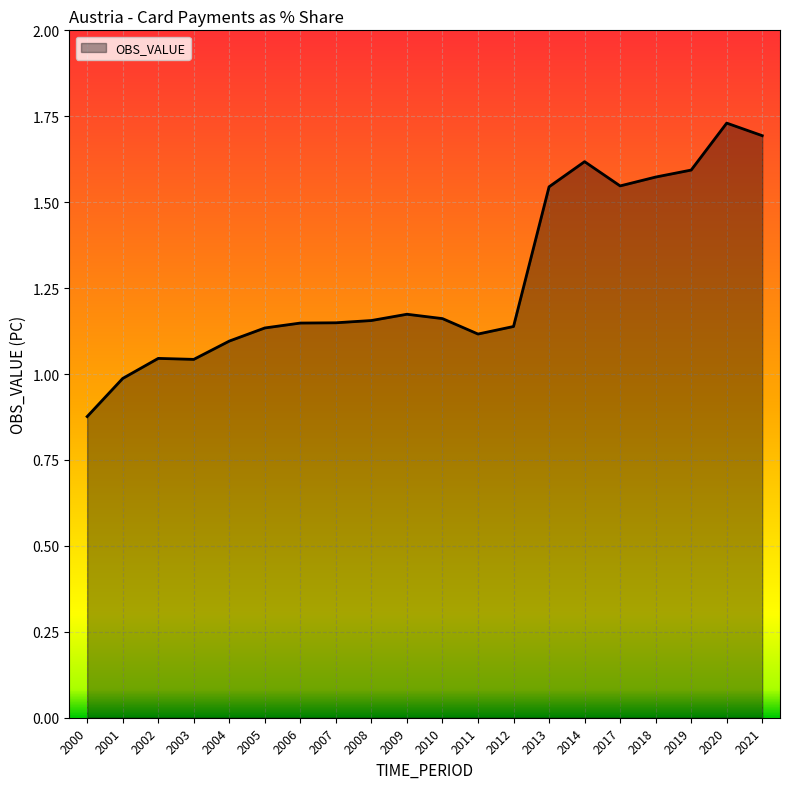

True or false: the data shows 2.7 at 2017.

False